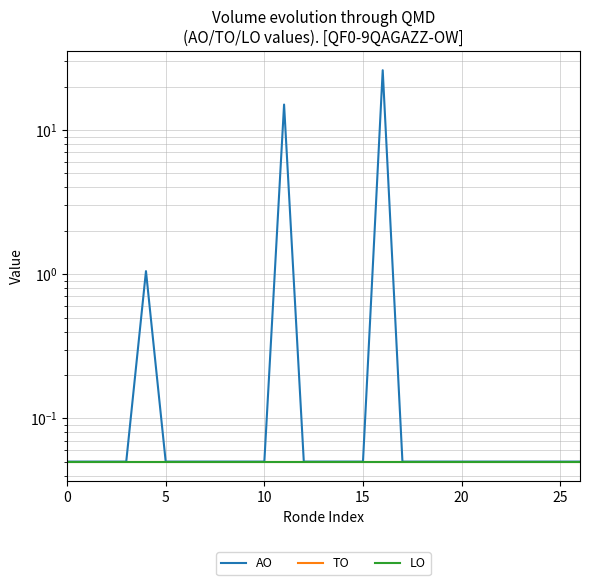

Which series has the largest range (max minus min)?

AO